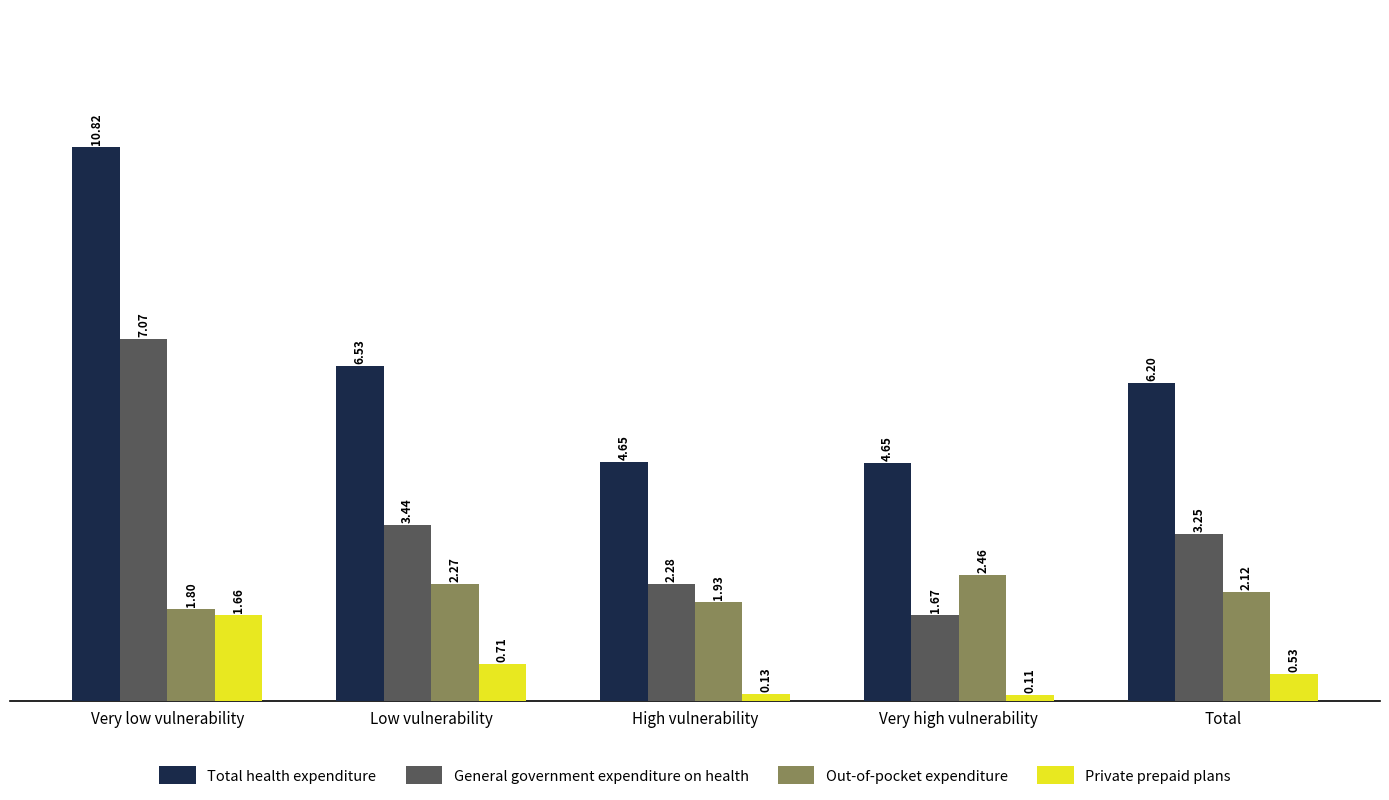

Where does the Out-of-pocket expenditure series first go above 2?

Low vulnerability